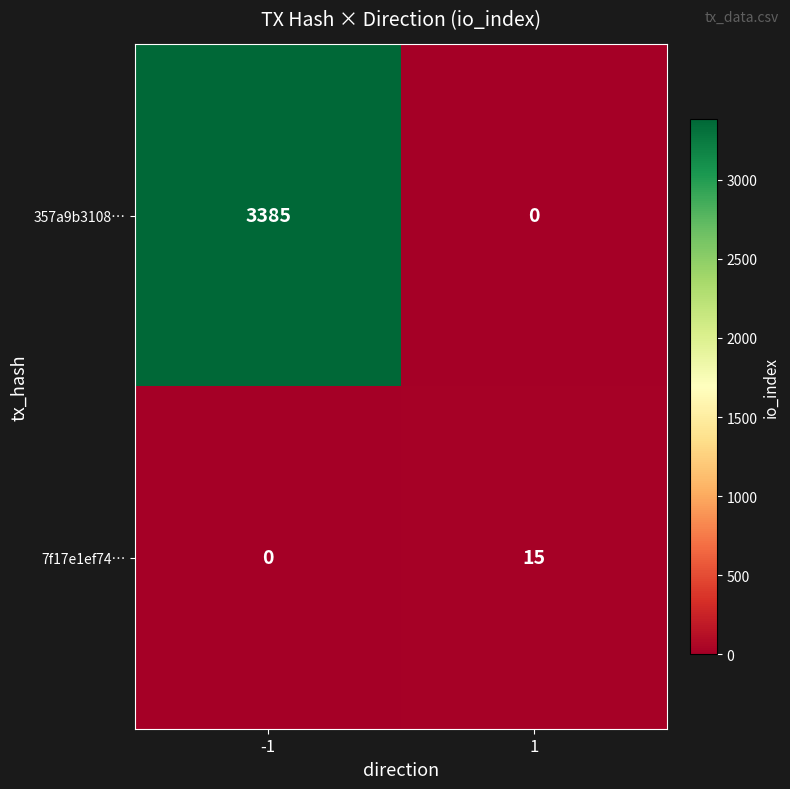

What is the maximum value for 7f17e1ef74…?

15